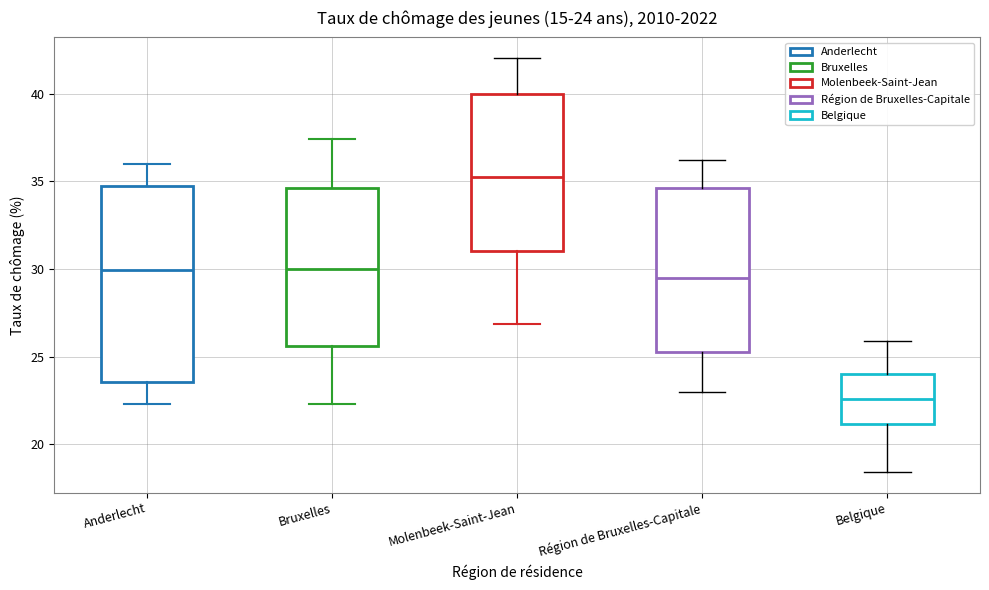

Which box has the lowest median line?

Belgique